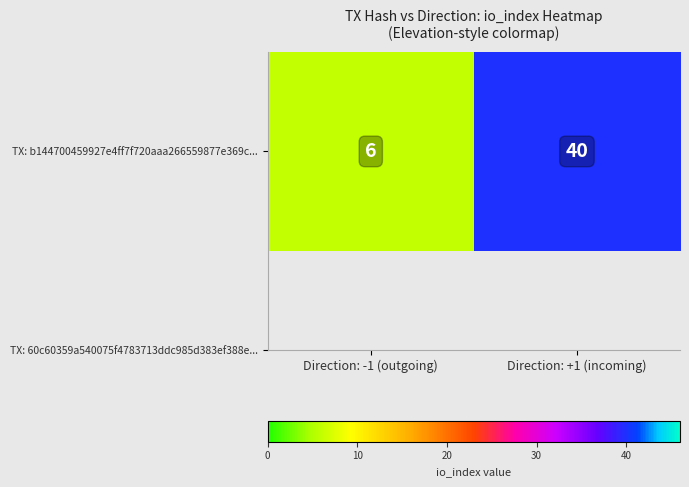

What is the smallest value displayed?

6